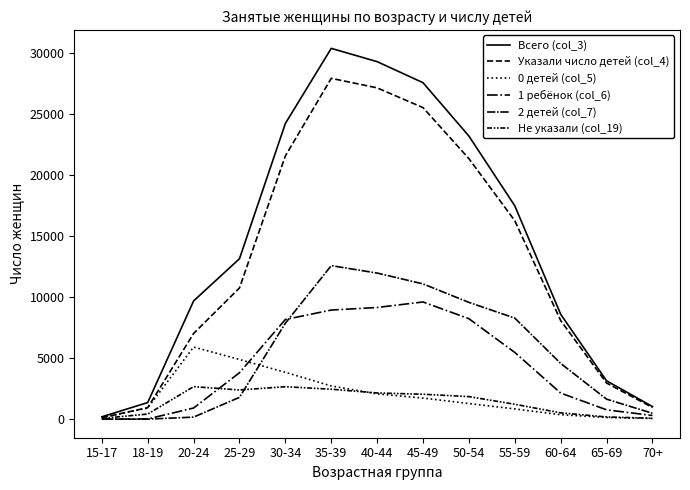

Does the chart display data point markers on the line(s)?

No